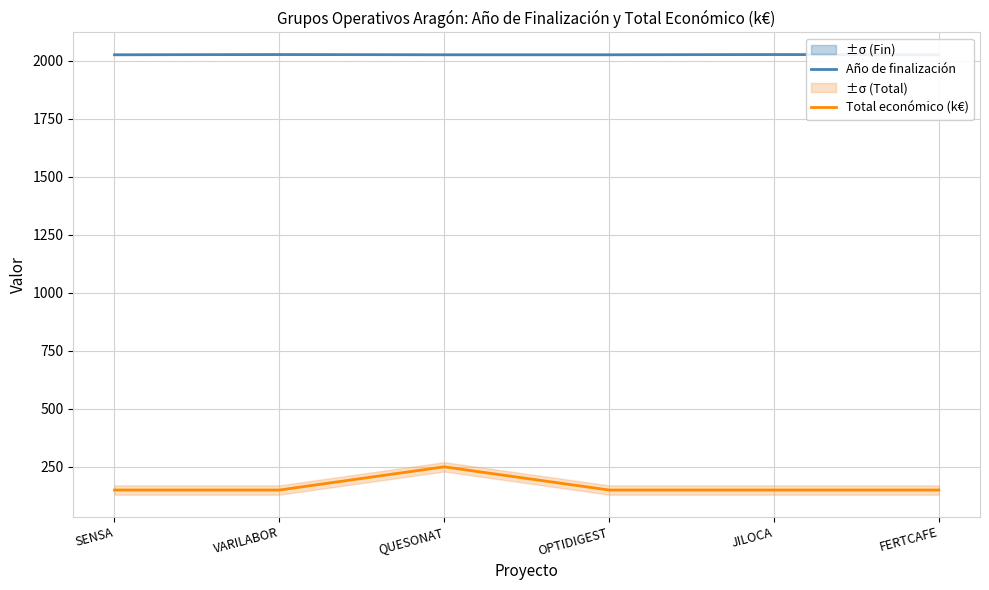

Reading left to right, transcribe all the data shown in this chart.

Año de finalización: SENSA=2026	VARILABOR=2027	QUESONAT=2026	OPTIDIGEST=2026	JILOCA=2027	FERTCAFE=2026
Total económico (k€): SENSA=150	VARILABOR=150	QUESONAT=250	OPTIDIGEST=150	JILOCA=150	FERTCAFE=150